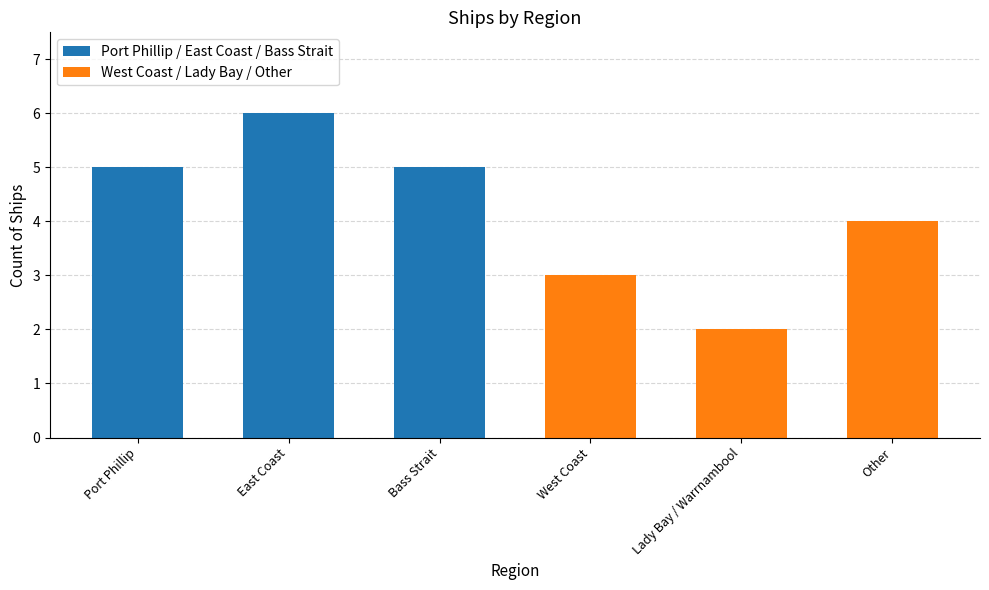

What is the difference between the values at East Coast and Other?

2